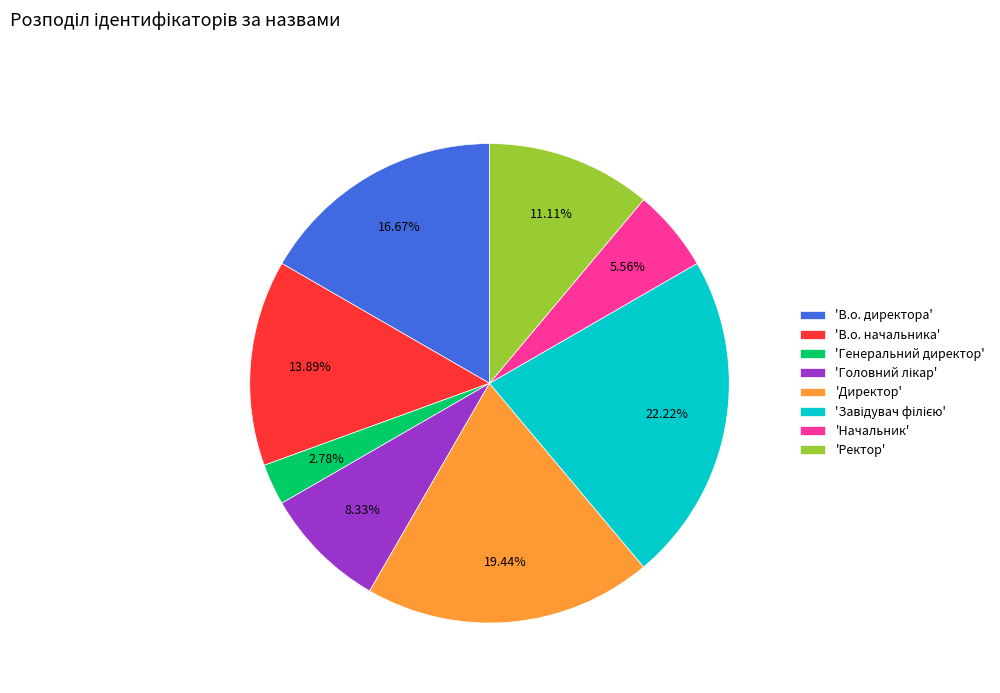

Is there any slice that represents more than half of the pie?

No